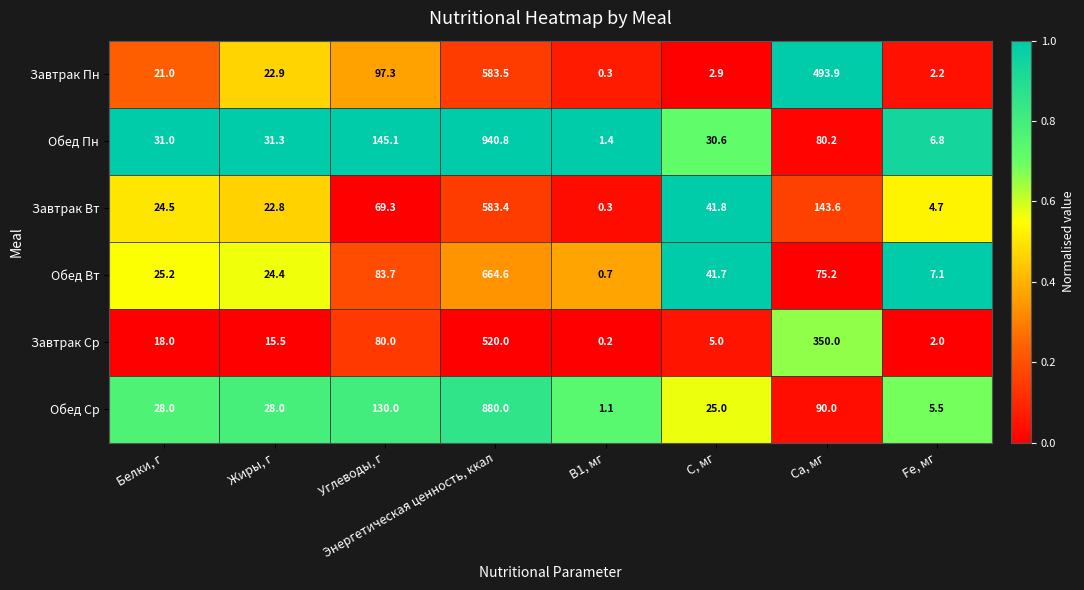

True or false: Обед Пн has a value of 31.3 at Жиры, г.

True